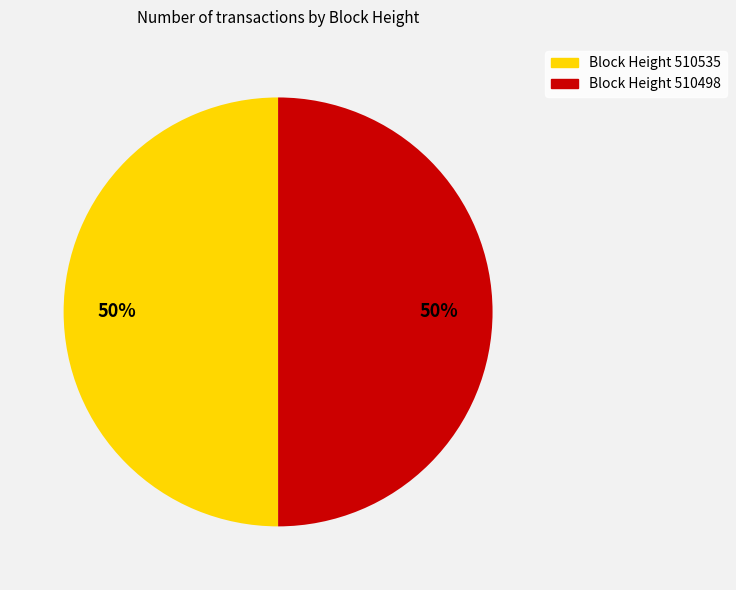

To the nearest percent, what is the average slice percentage?

50%